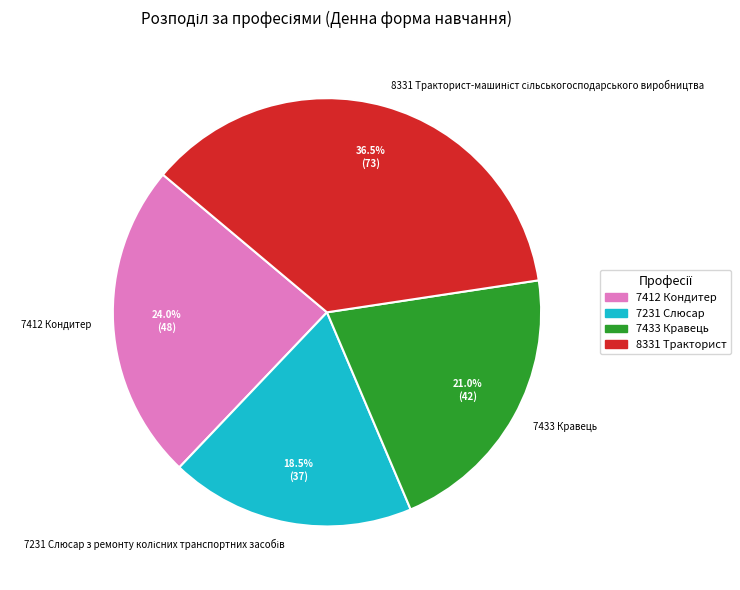

Is it true that 7433 Кравець is 9% of the pie?

False